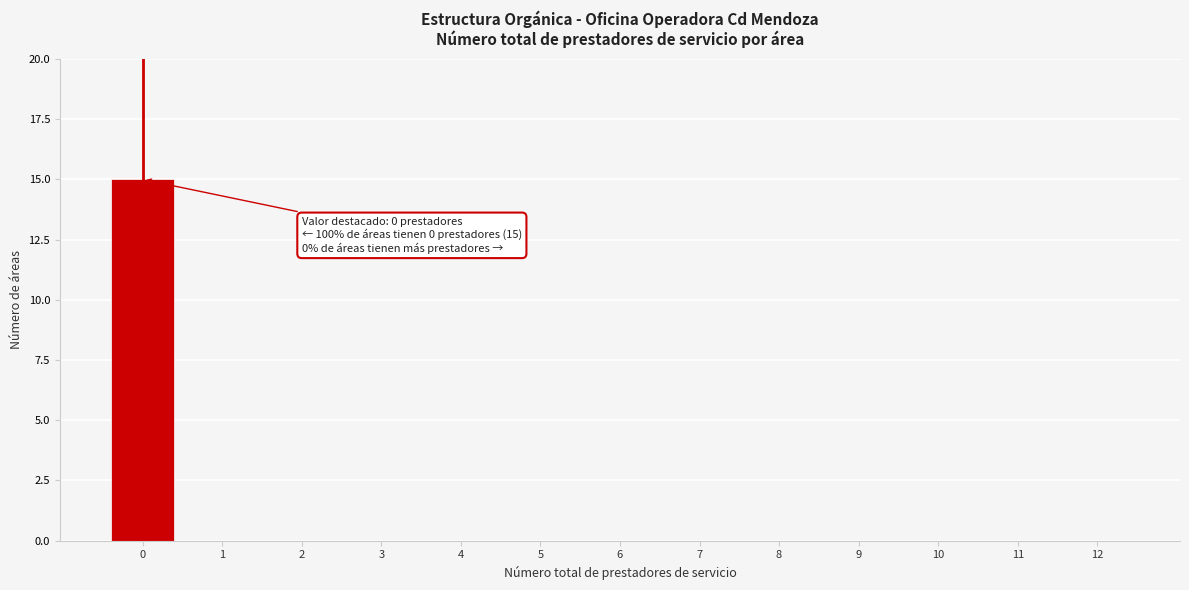

Reading right to left, transcribe all the data shown in this chart.

12=0	11=0	10=0	9=0	8=0	7=0	6=0	5=0	4=0	3=0	2=0	1=0	0=15